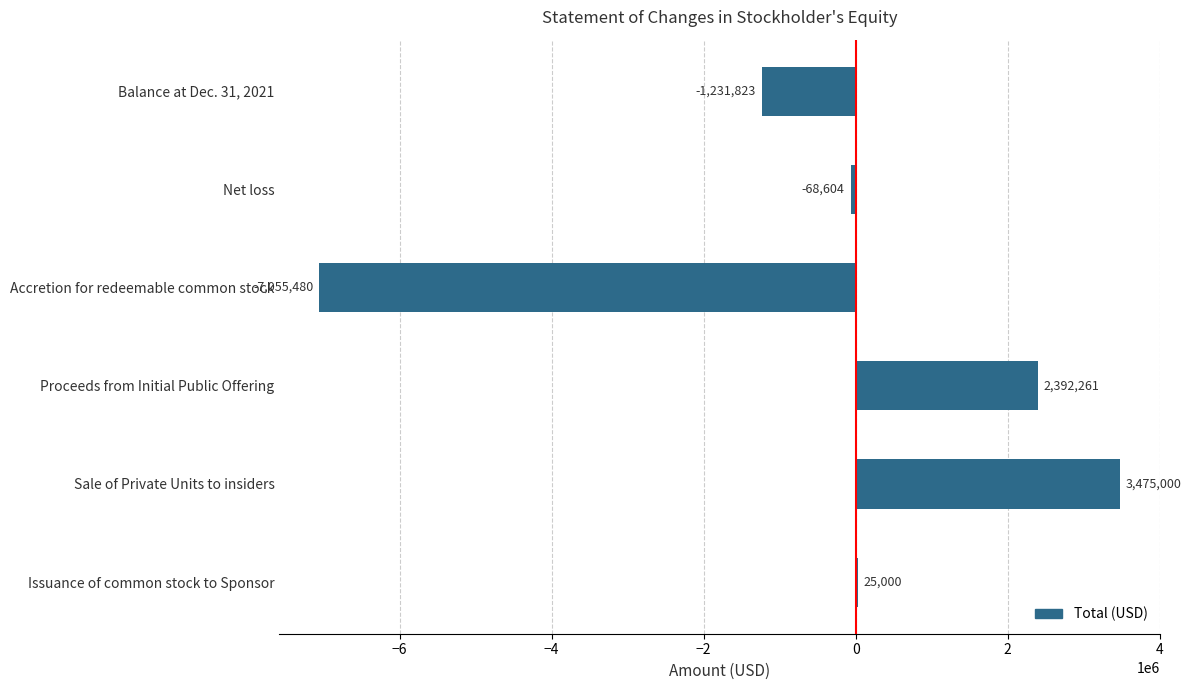

Which category has the highest value across all series?

Sale of Private Units to insiders